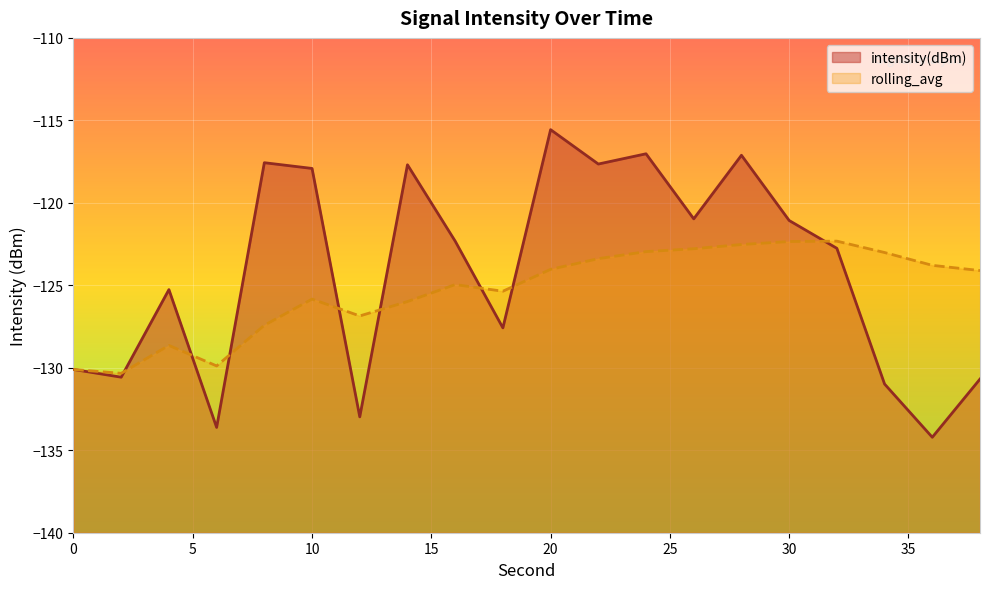

After their last crossing, which series has the higher values: intensity(dBm) or rolling_avg?

rolling_avg